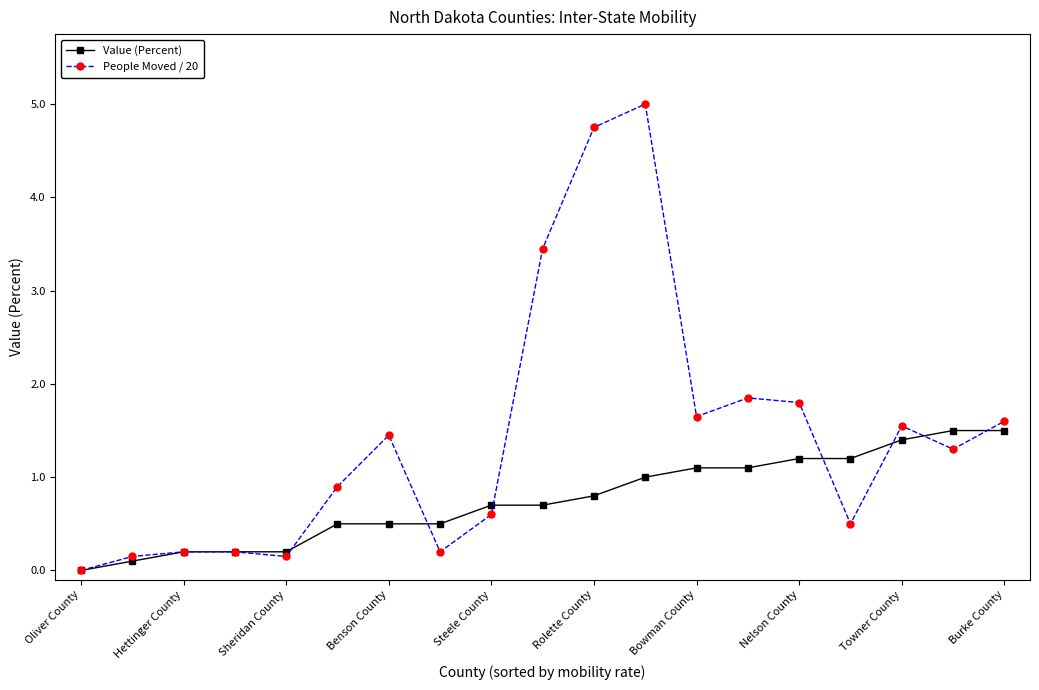

How many lines are shown in the chart?

2